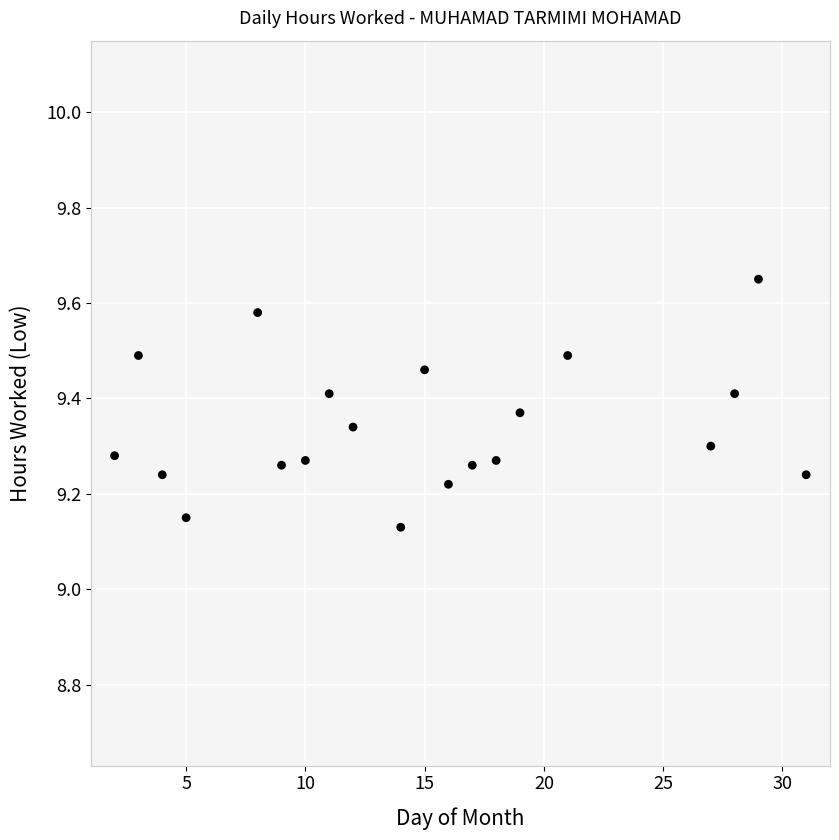

What is the range of Y values (max minus min)?

0.5